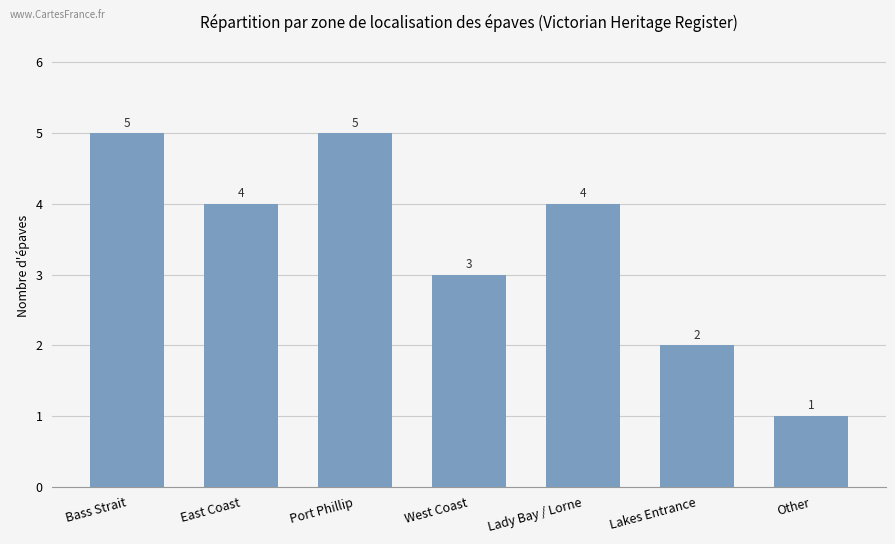

Where does the data first go above 4?

Bass Strait